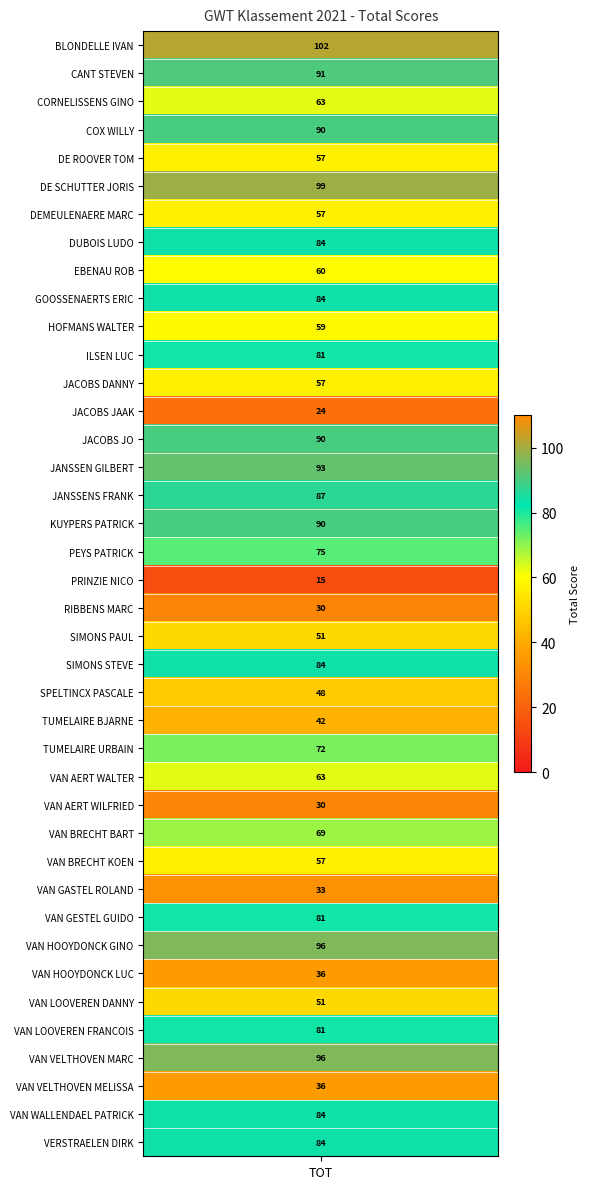

True or false: the data shows 16 at DE ROOVER TOM.

False